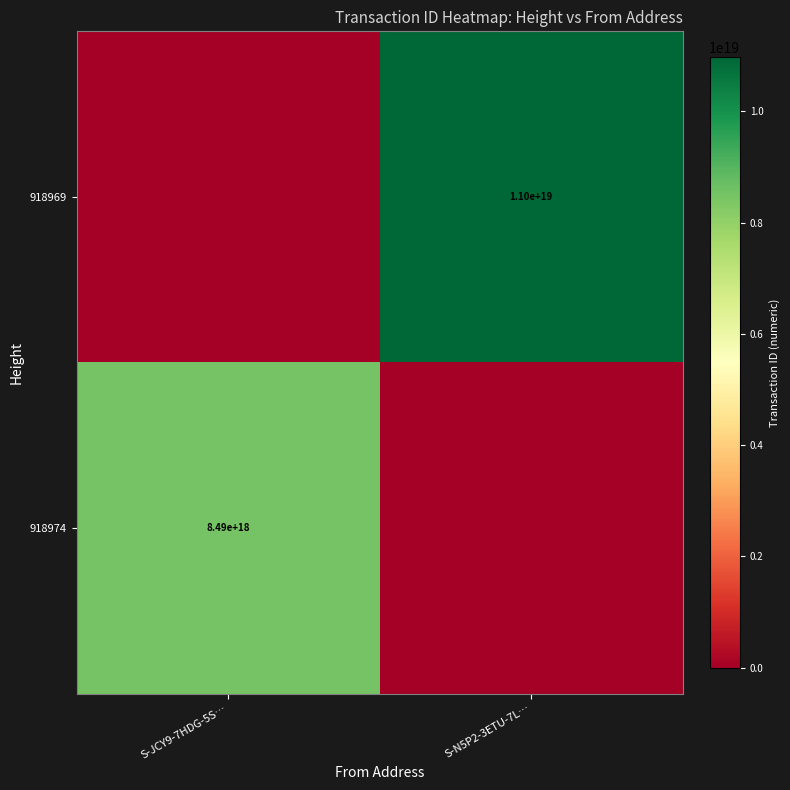

The 918974 series shows 8490000000000000000 at S-JCY9-7HDG-5S…. True or false?

True